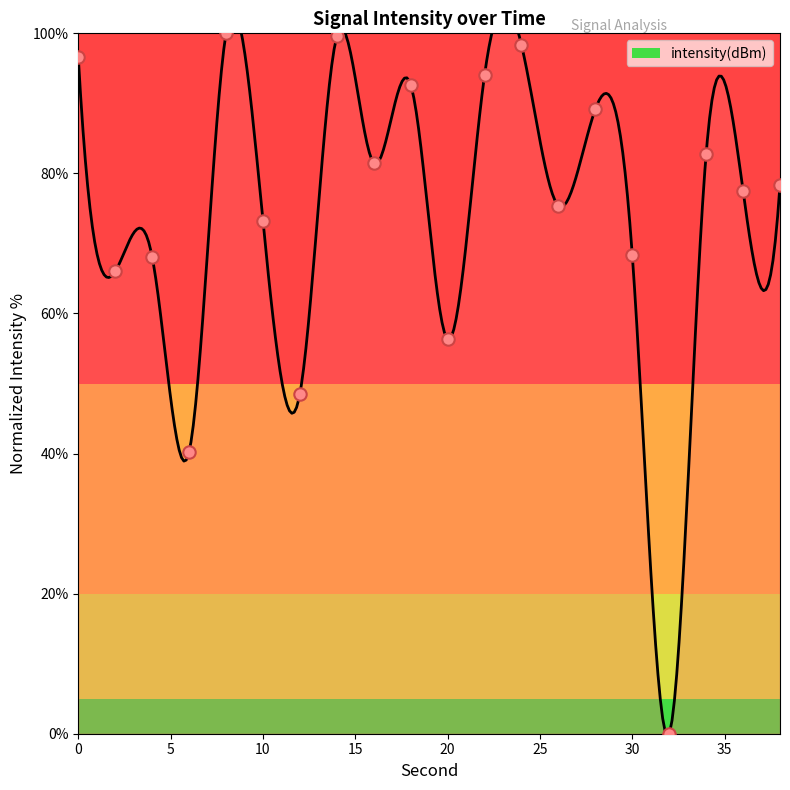

Which has a higher value, 6 or 30?

30